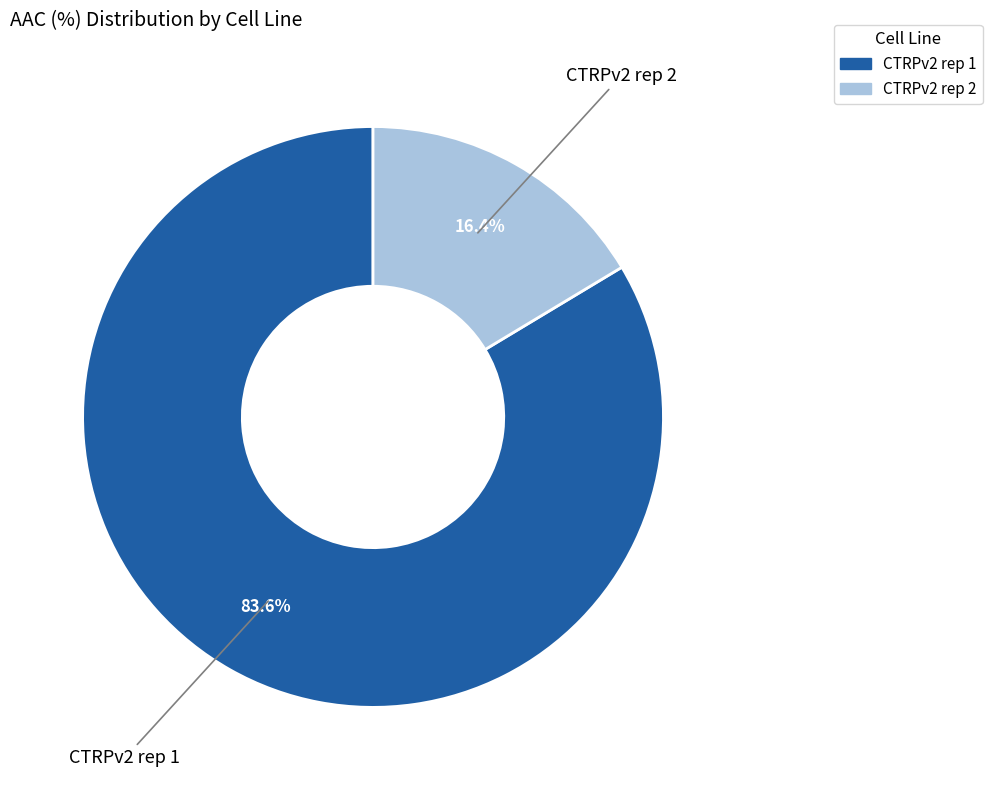

To the nearest percent, what percentage of the pie is CTRPv2 rep 2?

16%